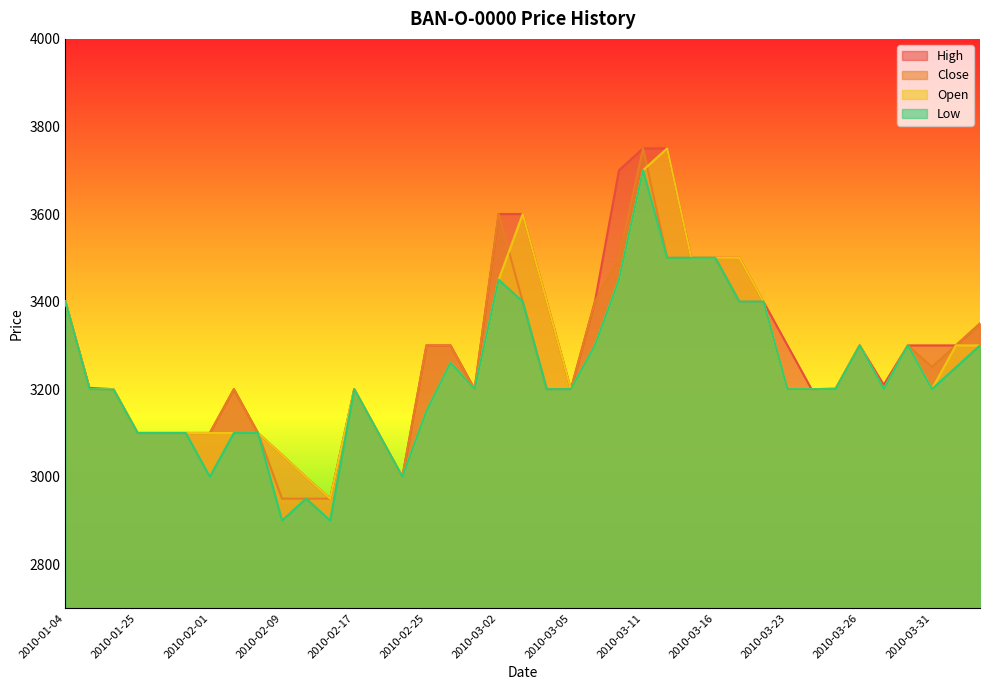

How many interior local valleys does the Open series have?

6